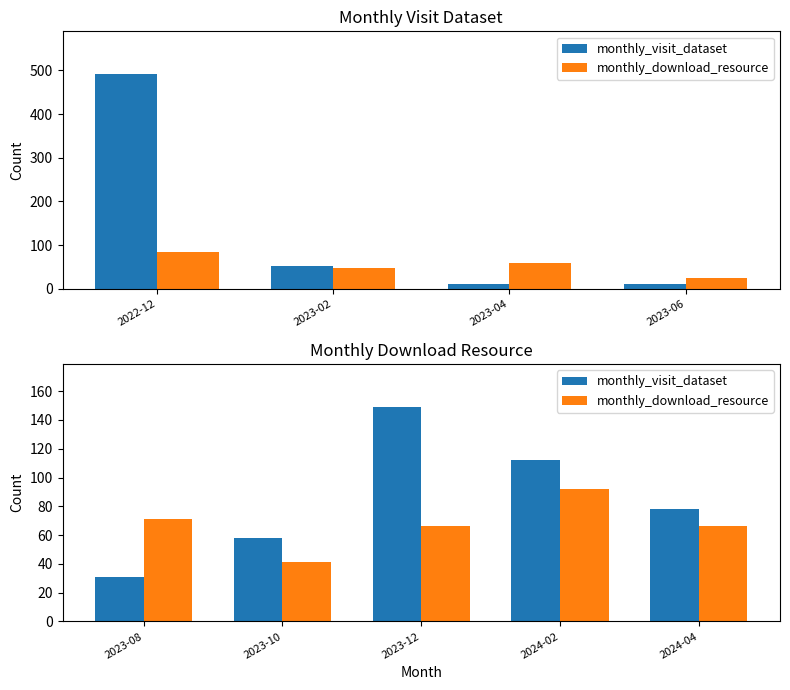

How many data points in monthly_visit_dataset are less than 78?

2